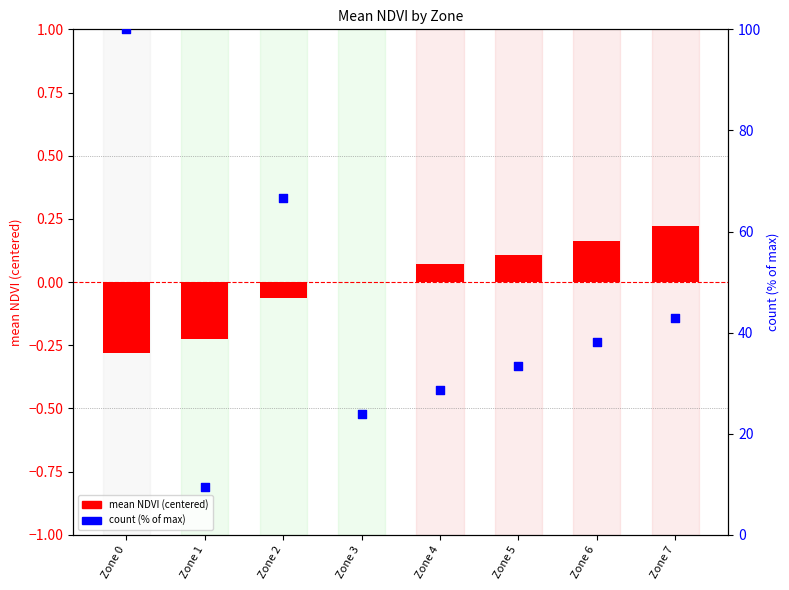

Which series has the widest spread of Y values?

count (% of max)